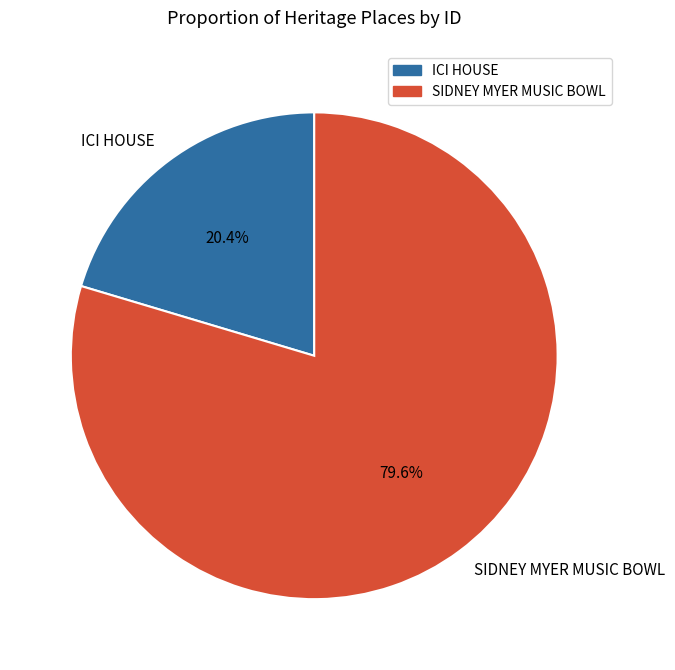

Combined, do ICI HOUSE and SIDNEY MYER MUSIC BOWL account for over 50%?

Yes